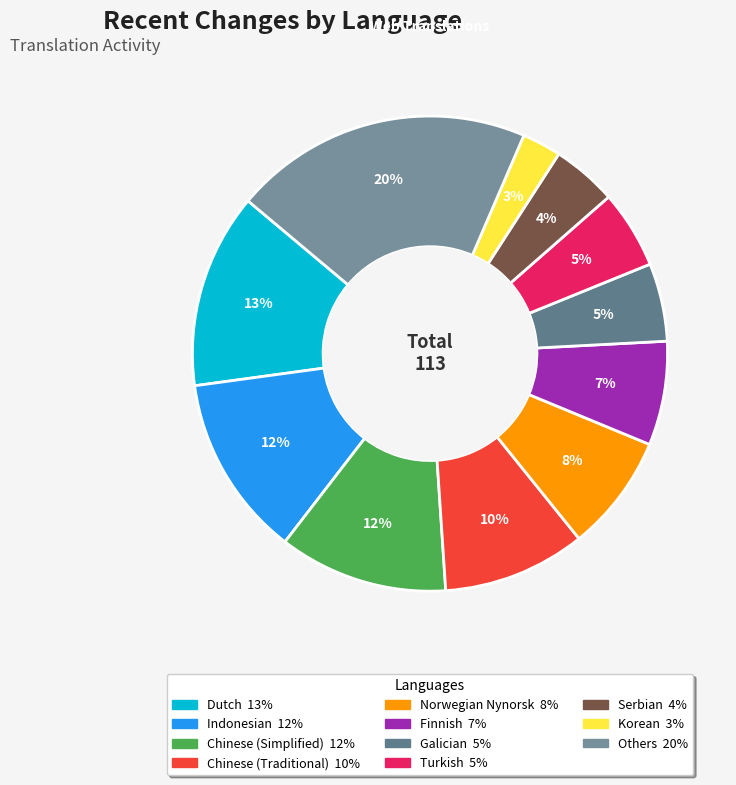

Count the number of slices in the pie.

11